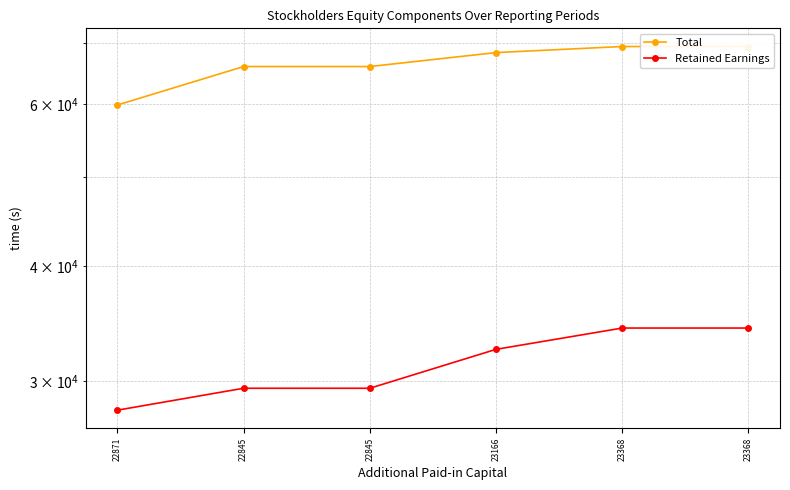

List the series in order of their peak value, lowest first.

Retained Earnings, Total